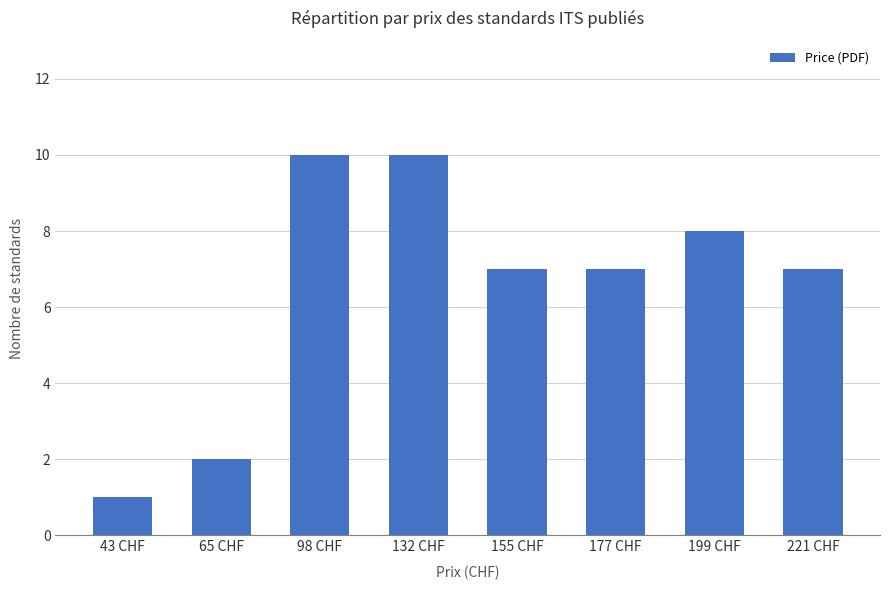

What is the difference between the maximum and minimum values?

9